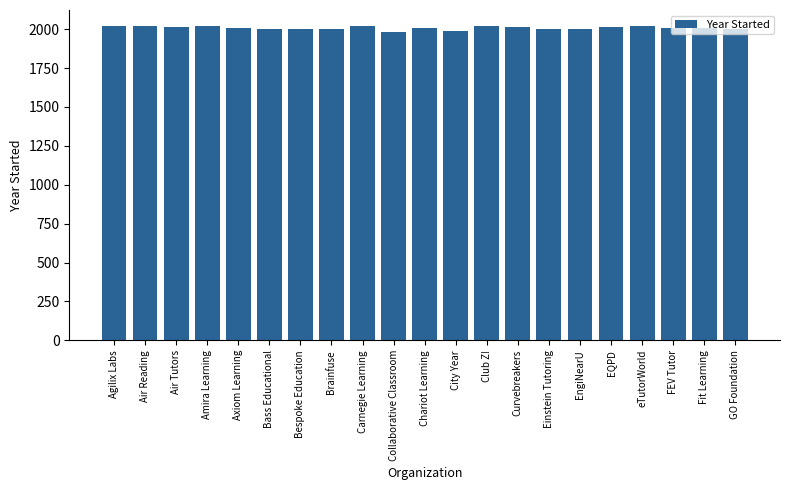

The chart shows a value of 1999 at Brainfuse. True or false?

True